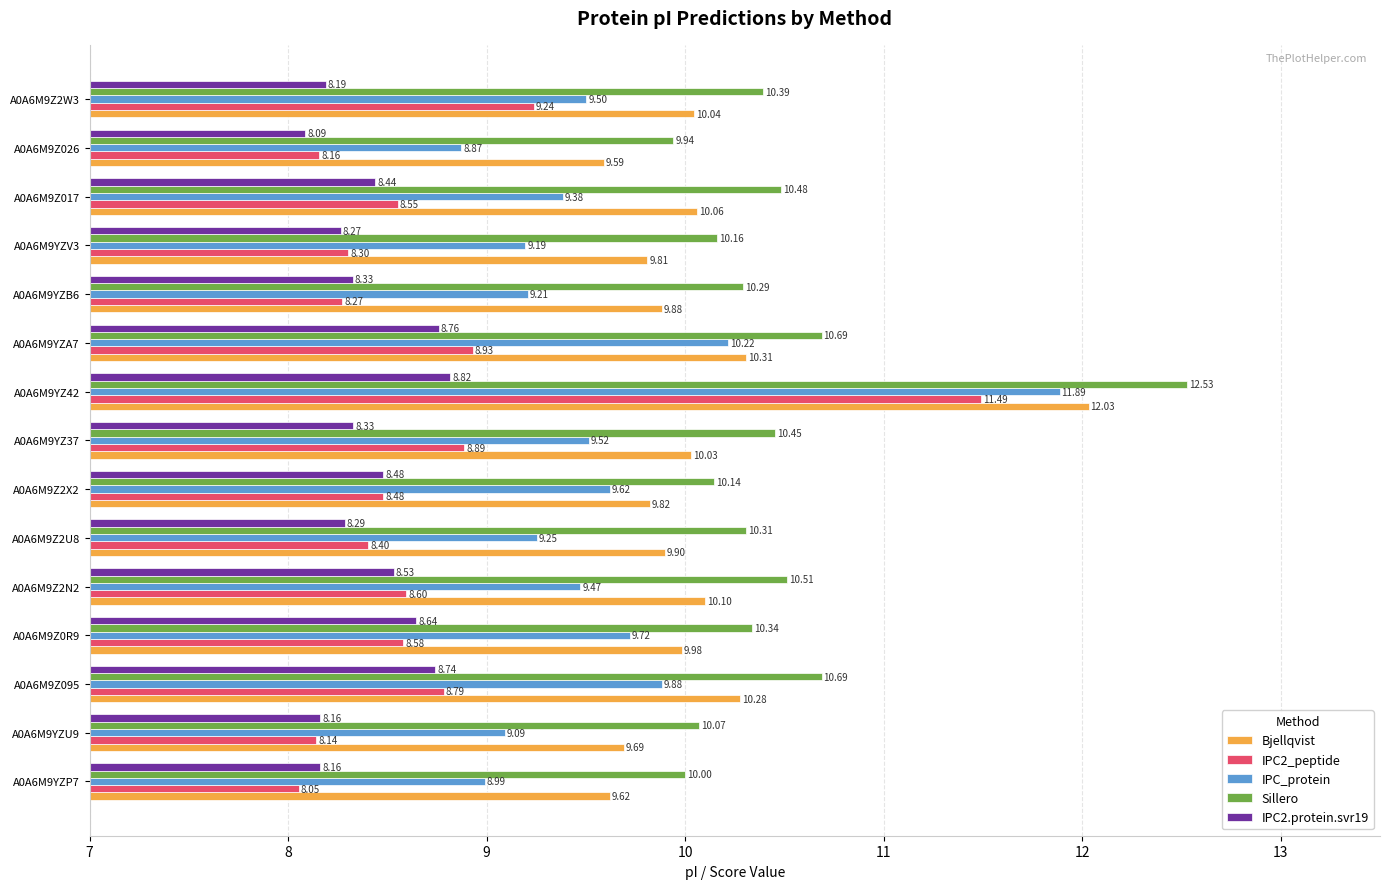

Rank the series at A0A6M9YZA7 from lowest to highest value.

IPC2.protein.svr19, IPC2_peptide, IPC_protein, Bjellqvist, Sillero